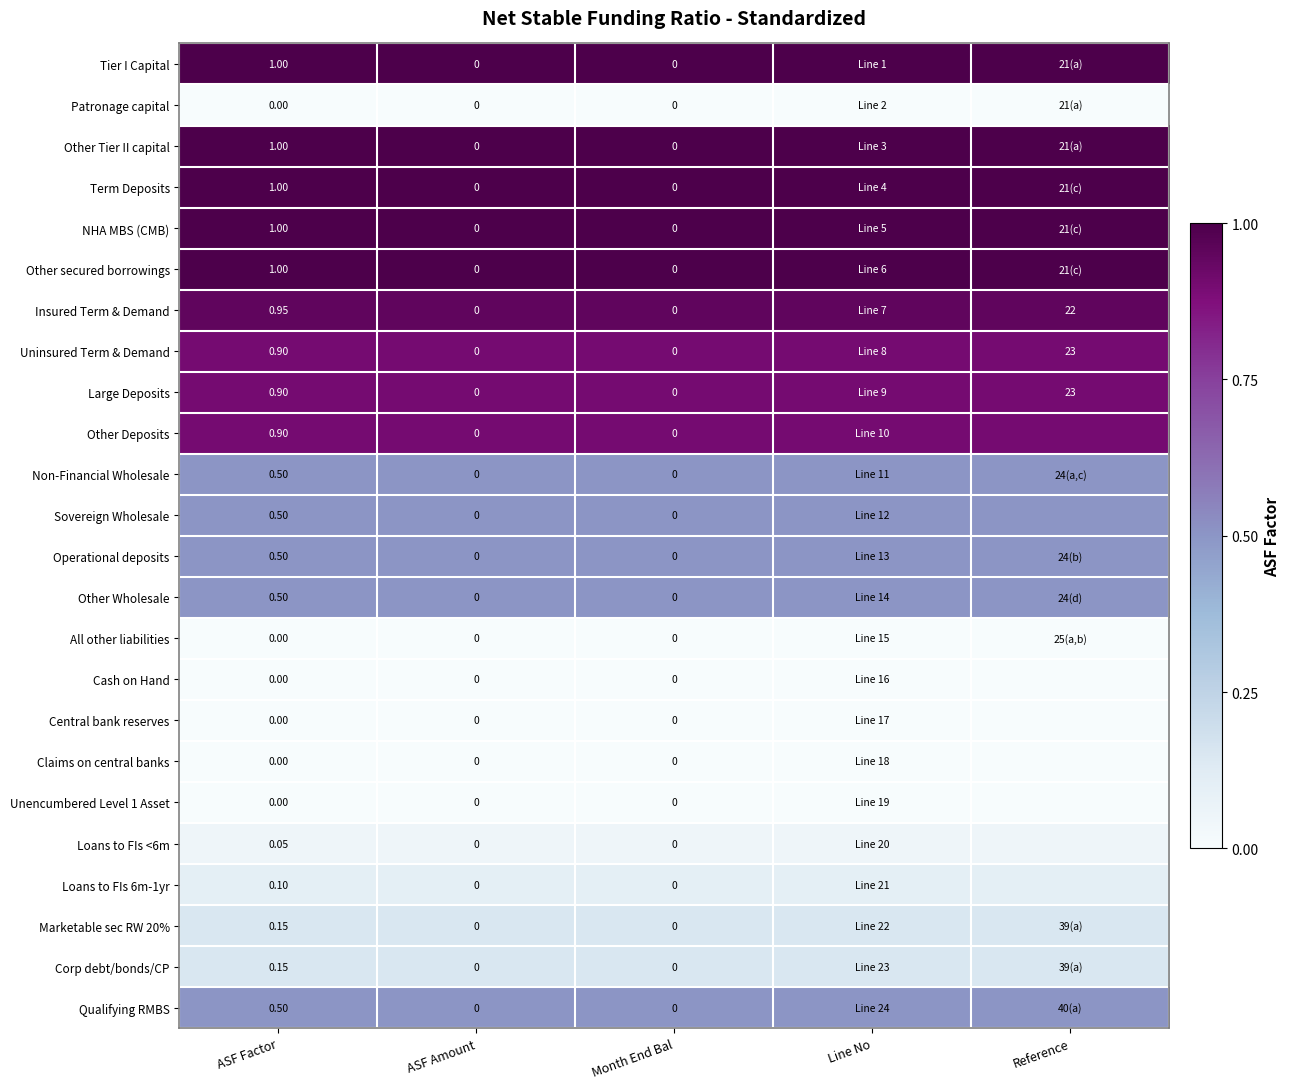

What is the average value of the NHA MBS (CMB) series?

1.0